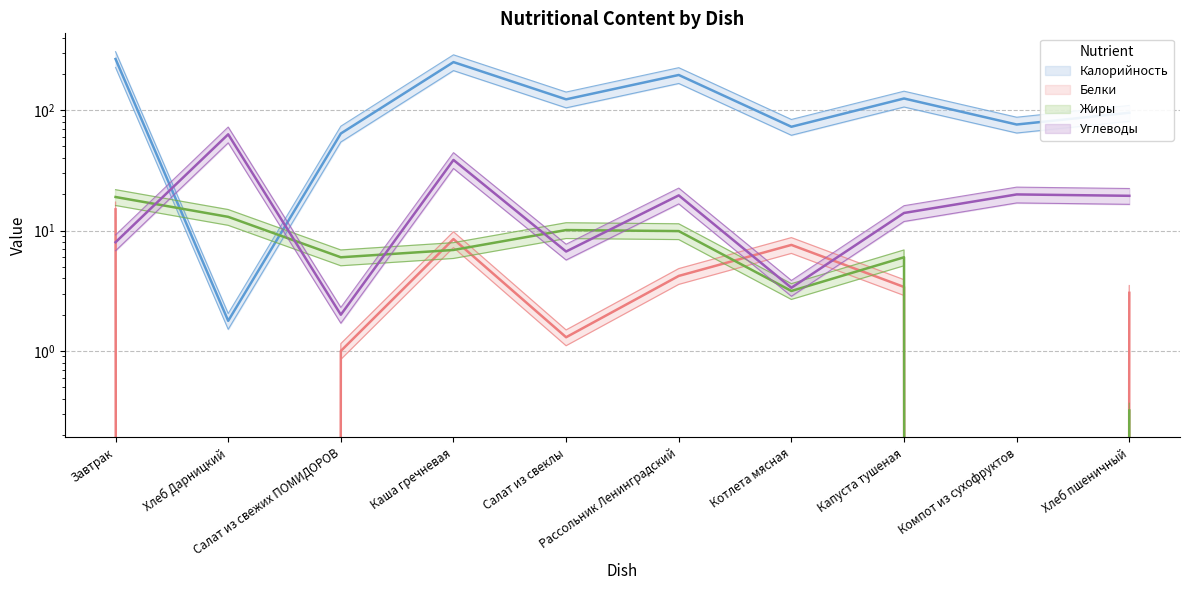

How many intersections are there between Белки and Углеводы?

3